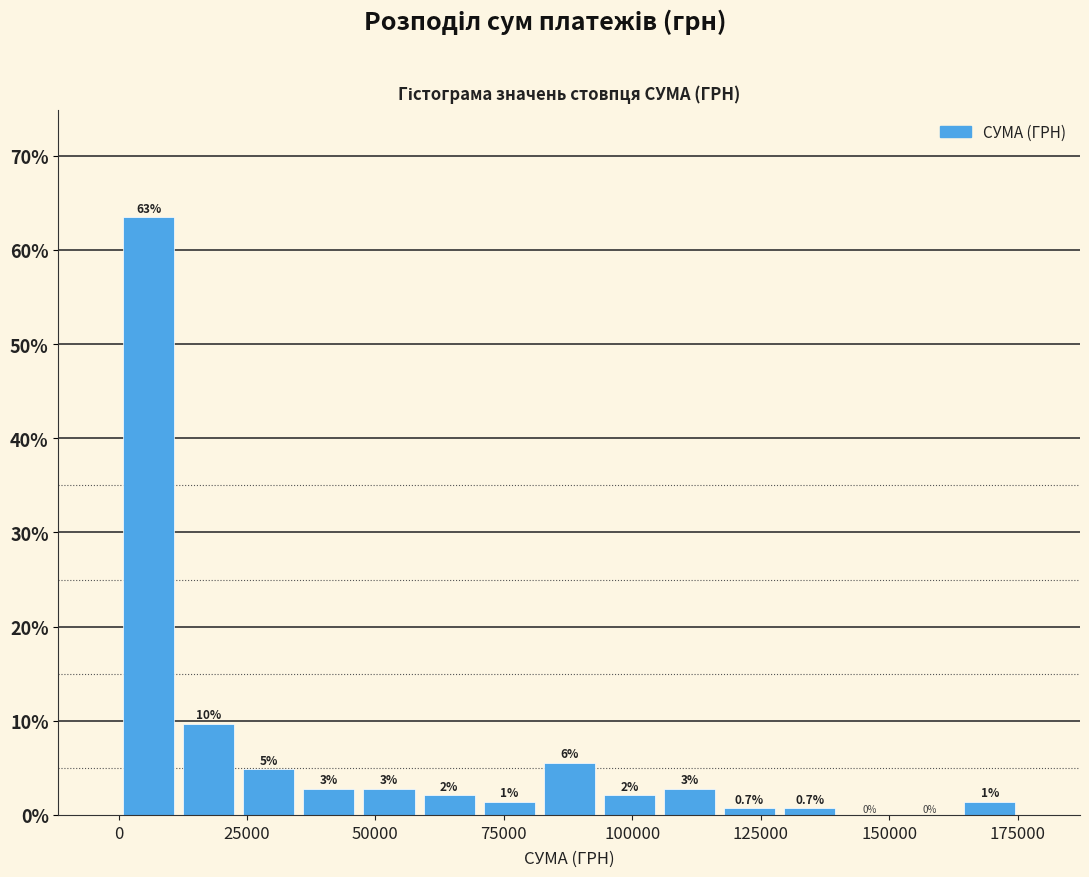

Around what value on the x-axis is the tallest bar? Give the approximate position of its centre, as read against the axis.

5000